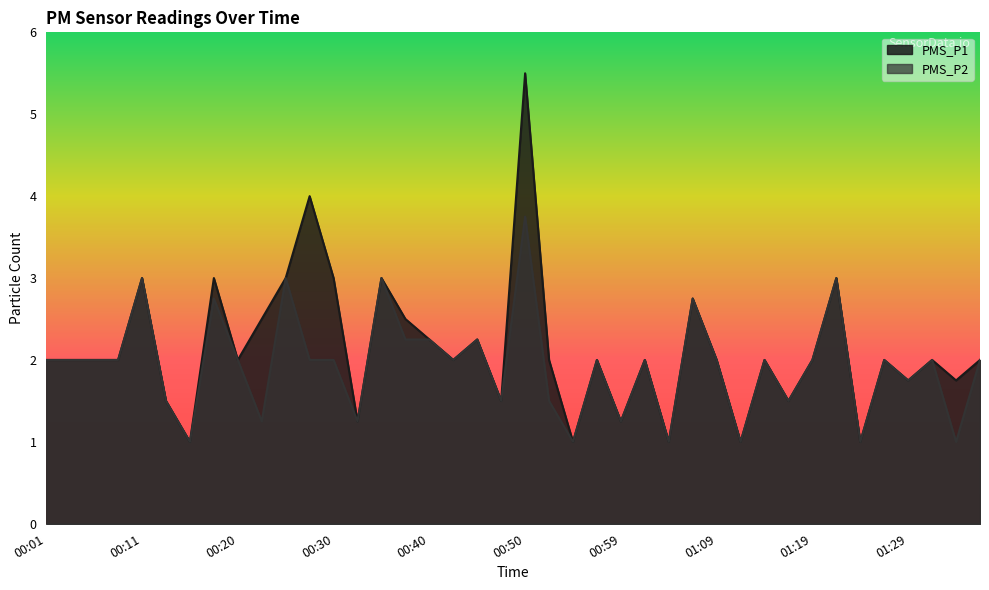

What is the label of the 31st point from the left?

01:14